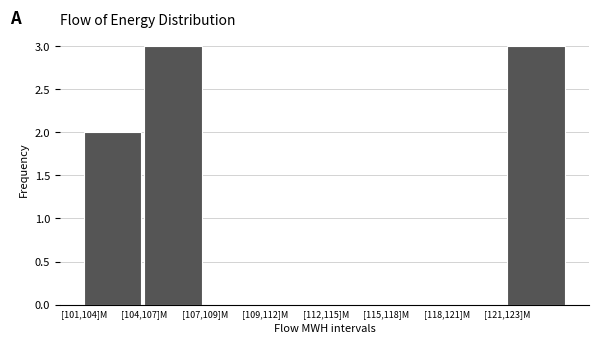

Reading left to right, extract all data points from this chart.

[101,104]M=2	[104,107]M=3	[107,109]M=0	[109,112]M=0	[112,115]M=0	[115,118]M=0	[118,121]M=0	[121,123]M=3